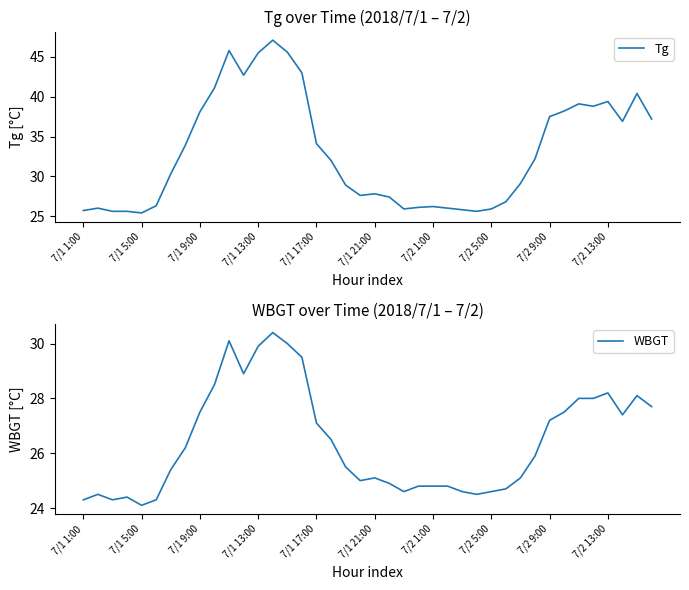

True or false: Tg has a value of 50.9 at 7/2 9:00.

False